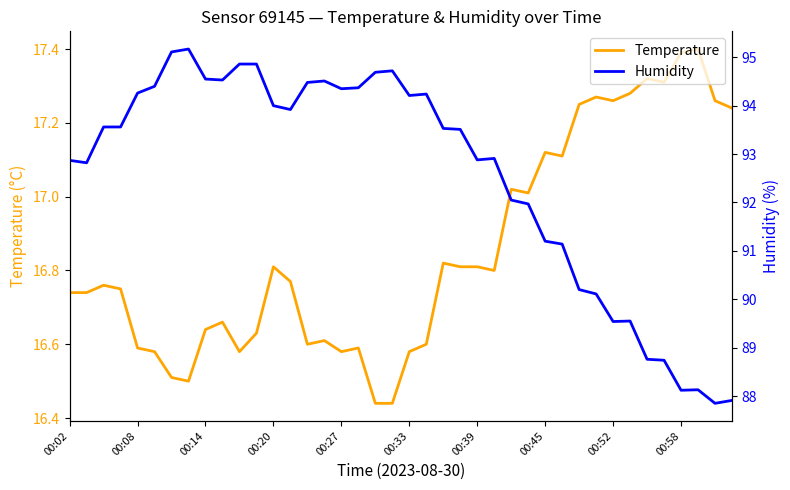

What is the highest value of the Temperature series?

17.4